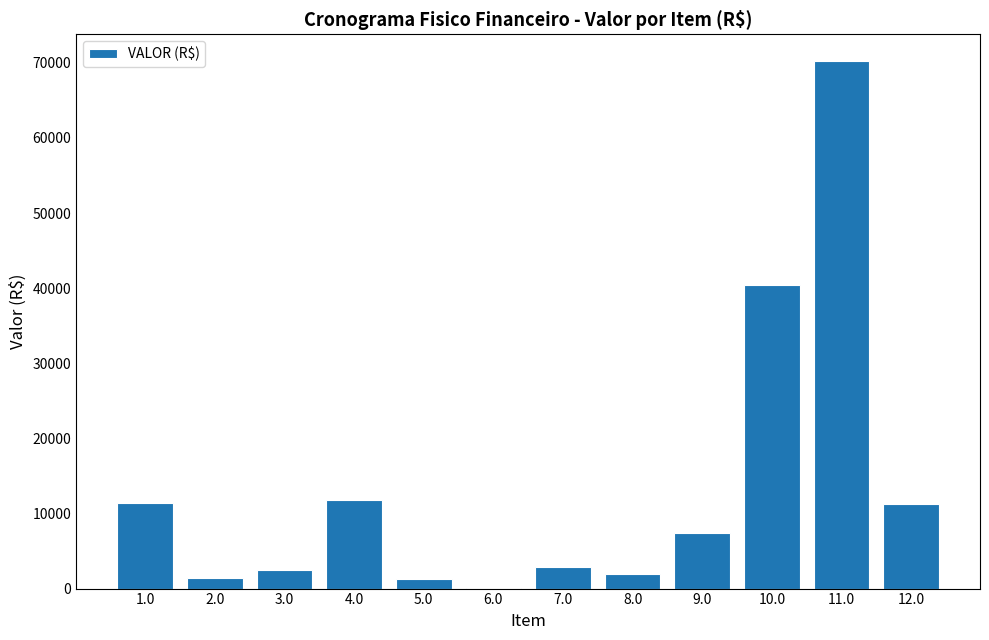

What is the sum of the values at 3.0 and 8.0?

4414.4